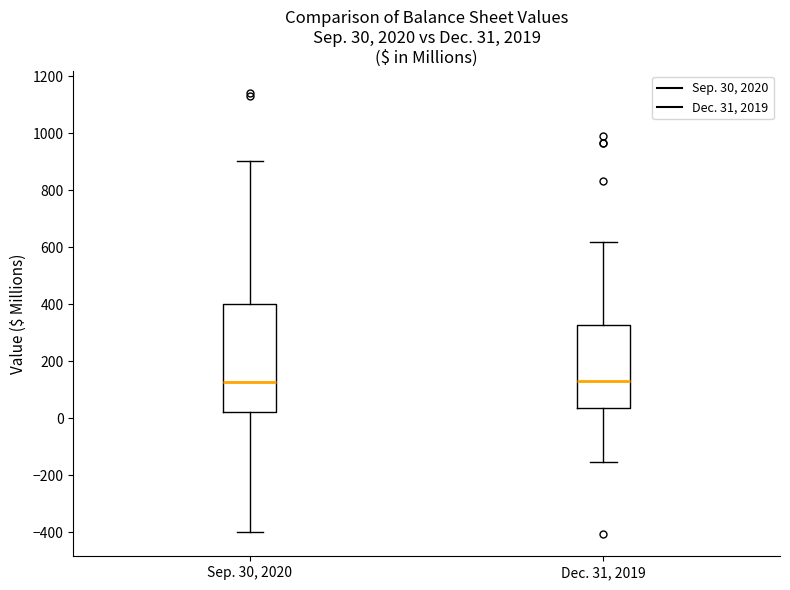

Which box is the tallest, from its lower edge to its upper edge?

Sep. 30, 2020